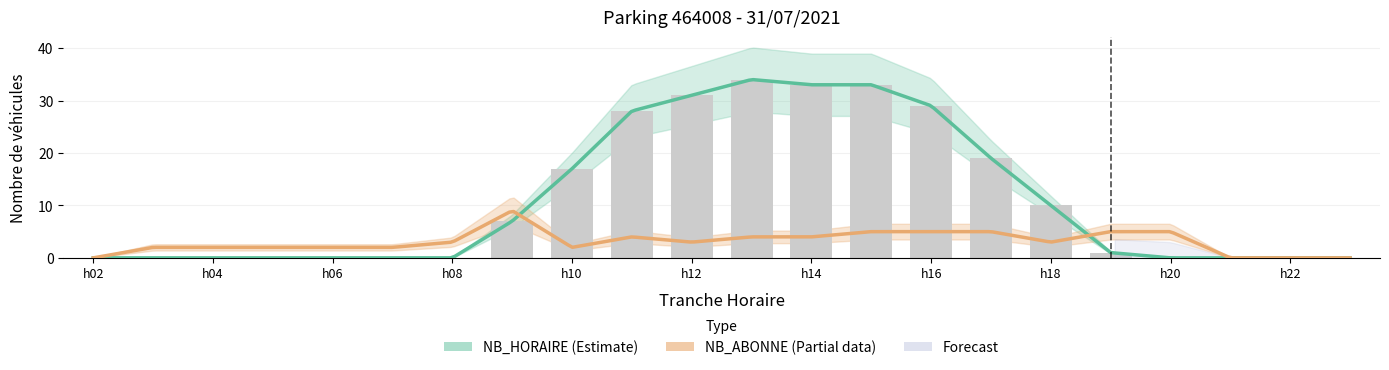

Rank the categories by value from highest to lowest.

13, 14, 15, 12, 16, 11, 17, 10, 18, 9, 19, 2, 3, 4, 5, 6, 7, 8, 20, 21, 22, 23